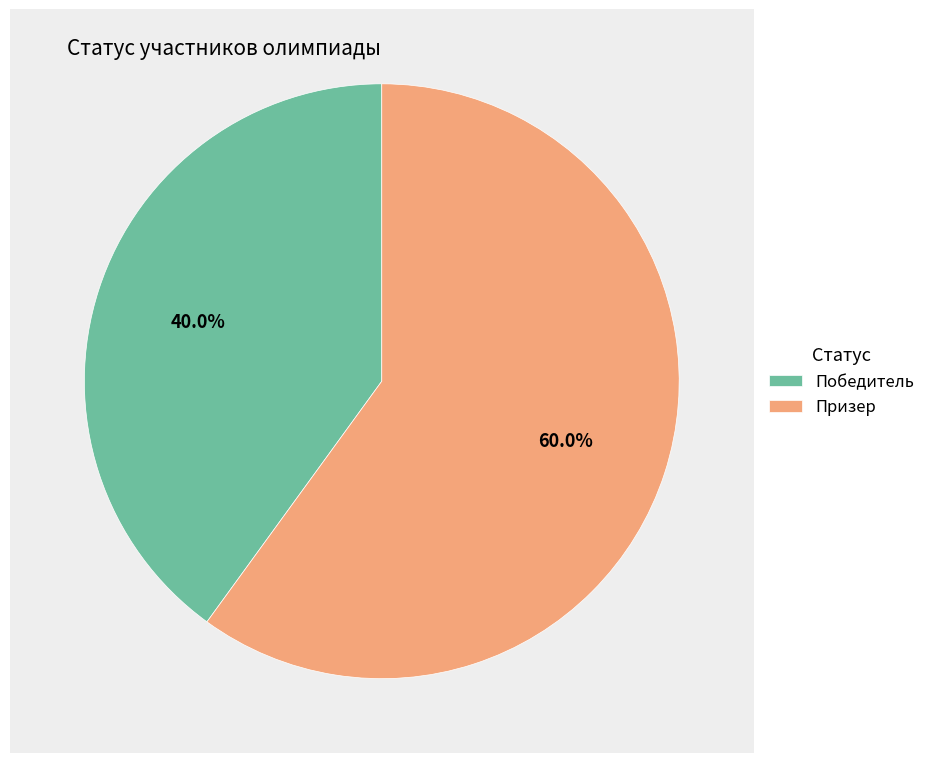

Does any single category account for the majority?

Yes